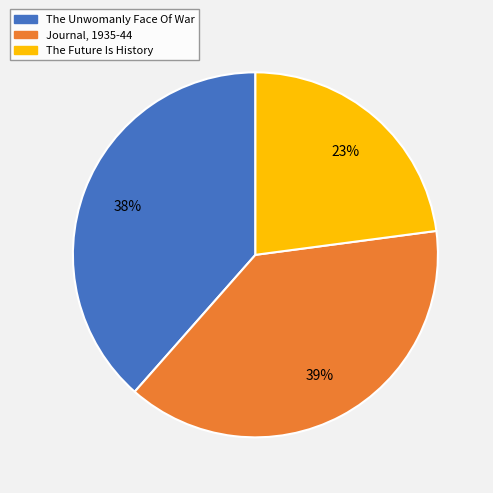

Is the sum of Journal, 1935-44 and The Unwomanly Face Of War greater than half?

Yes